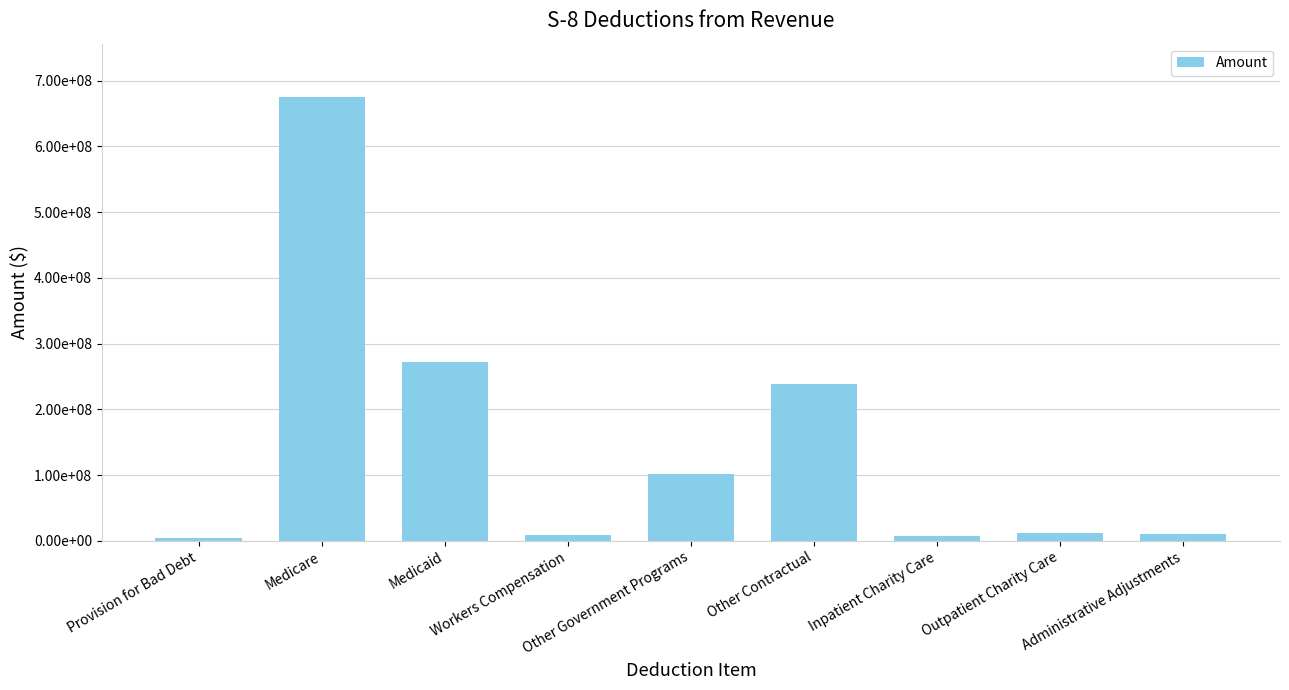

Are the bars horizontal?

No